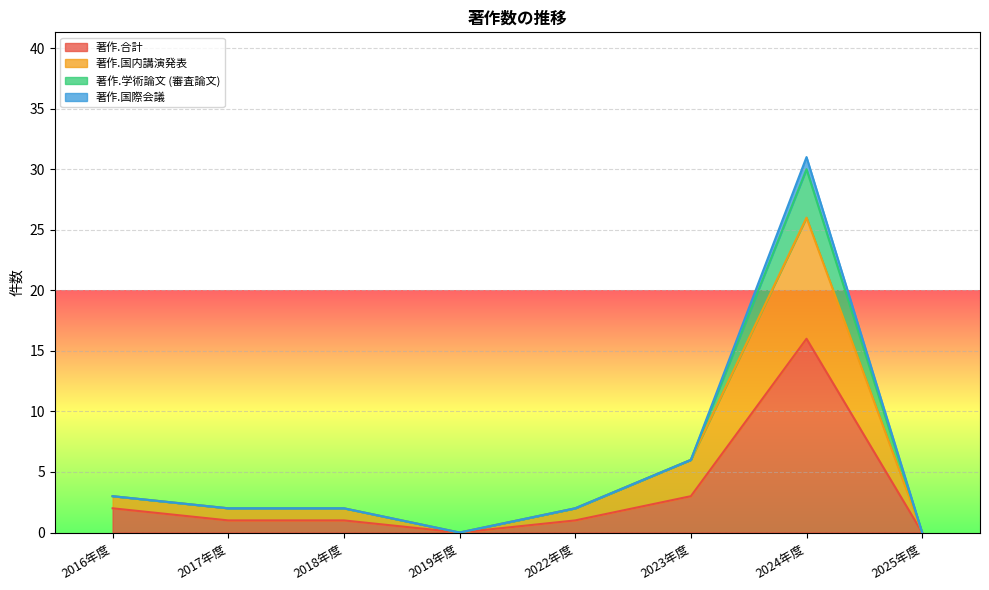

What is the sum of the 著作.国際会議 values at 2019年度 and 2022年度?

2